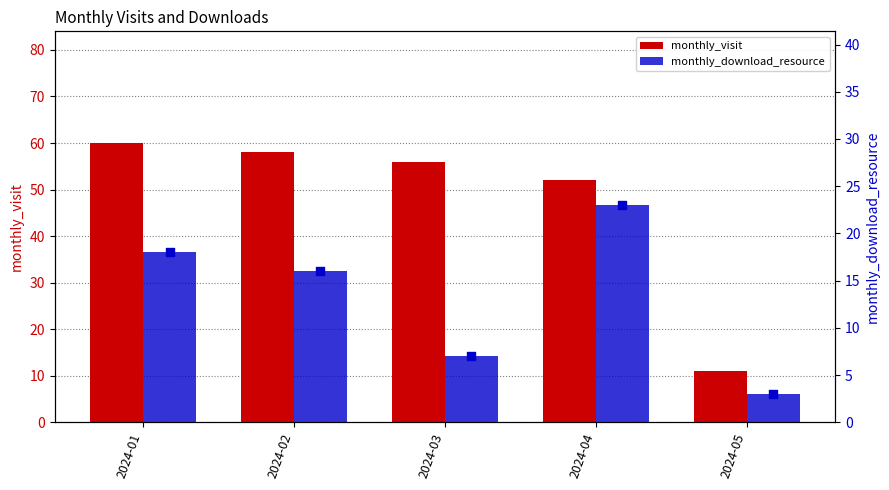

What is the total value across all series at 2024-04?

75